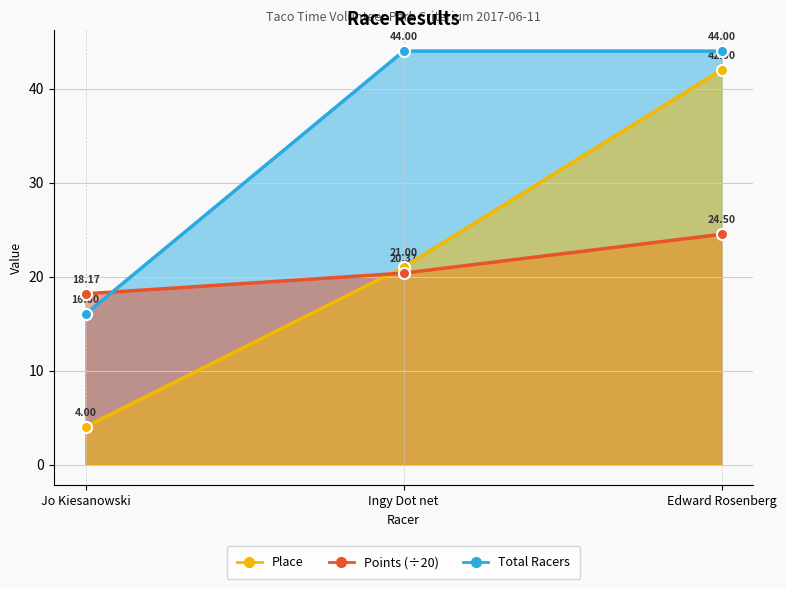

Where is Total Racers line nearest to the value 30?

Jo Kiesanowski